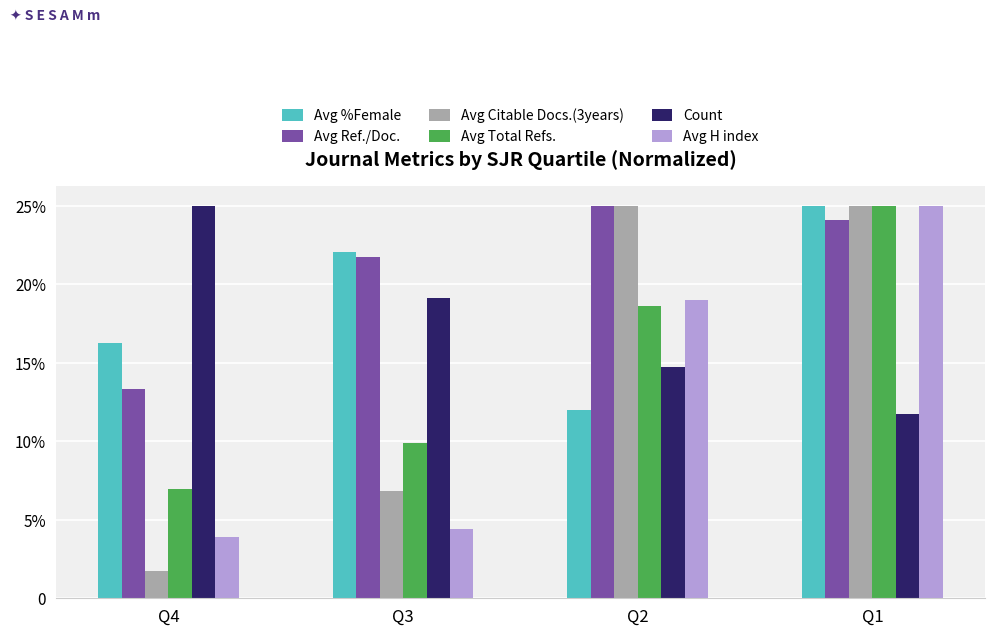

Does the chart contain stacked bars?

No